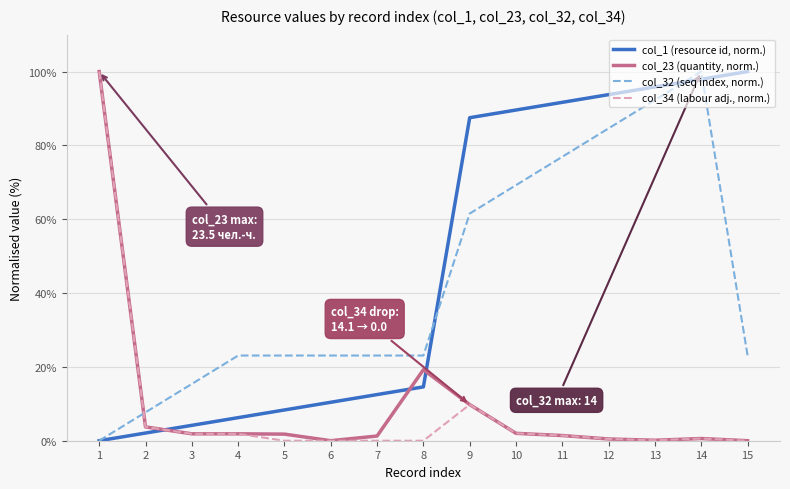

True or false: col_23 (quantity, norm.) and col_1 (resource id, norm.) cross at least once.

True